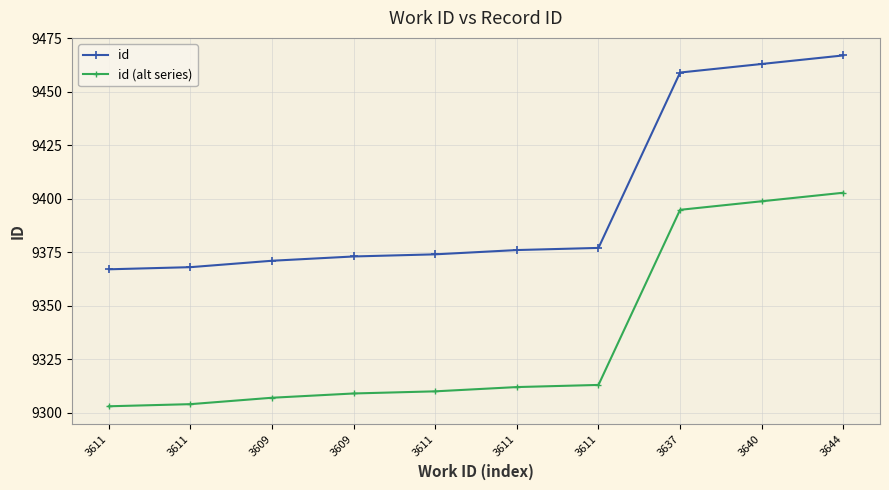

Is it true that id equals 9467.0 at 3644?

True